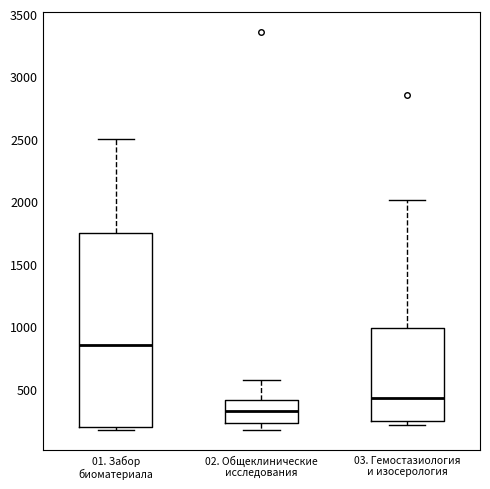

Which box has the lowest median line?

02. Общеклинические исследования